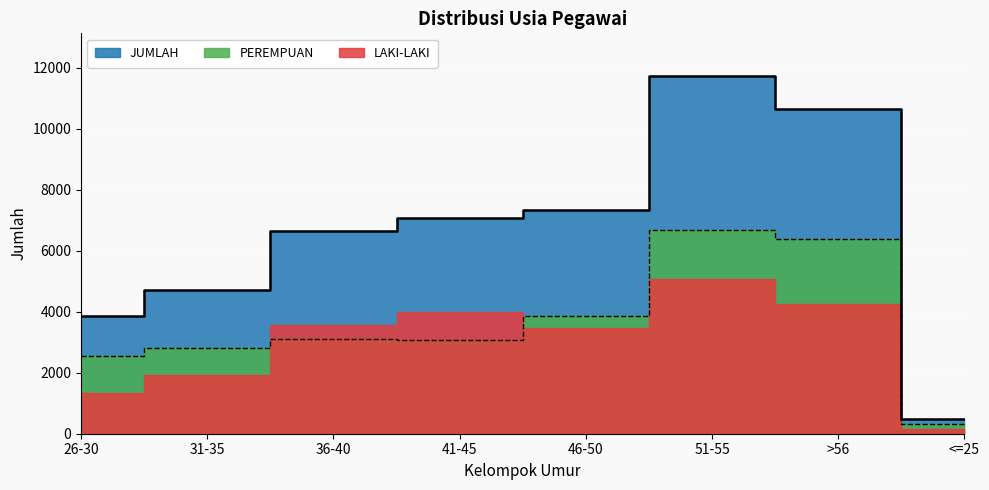

Between 26-30 and 41-45, which series saw the biggest shift?

JUMLAH